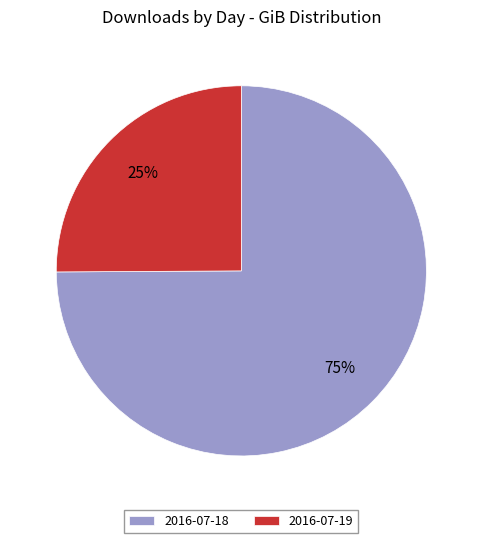

Which slice is the largest?

2016-07-18